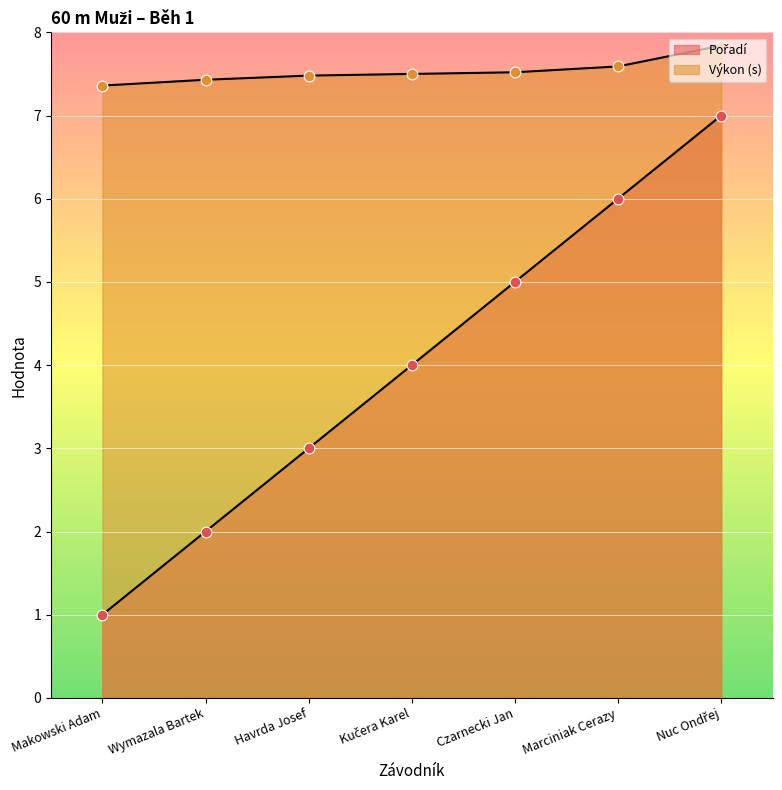

Which series has the largest total across all categories?

Výkon